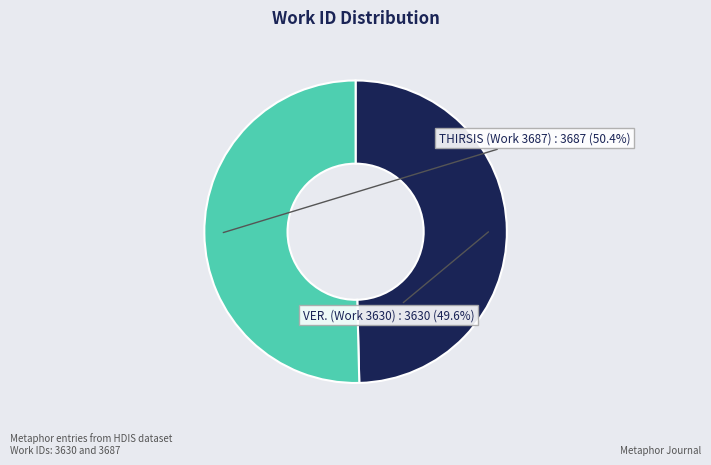

Does any single category account for the majority?

Yes